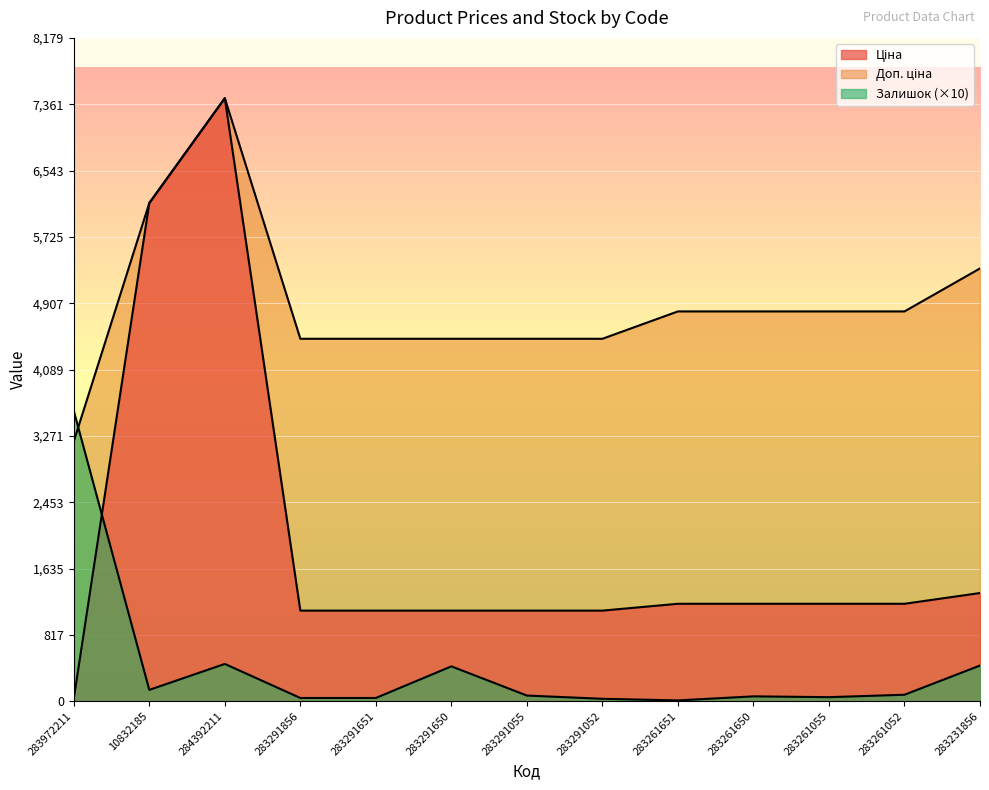

True or false: Ціна and Доп. ціна cross at least once.

False